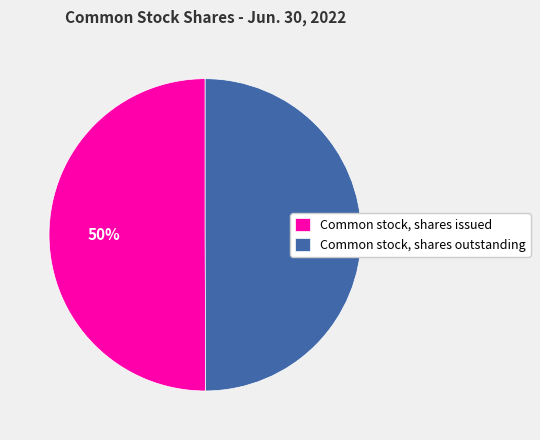

To the nearest percent, what is the combined percentage of Common stock, shares issued and Common stock, shares outstanding?

100%